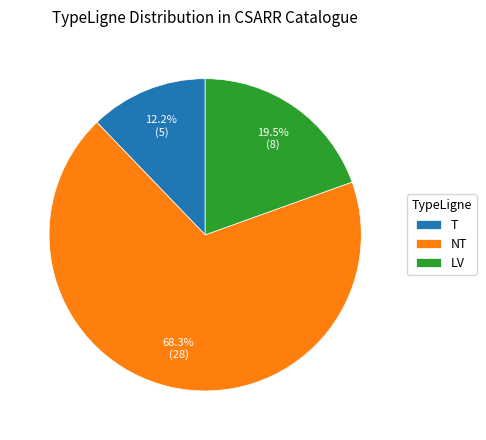

Is NT the majority of the pie?

Yes